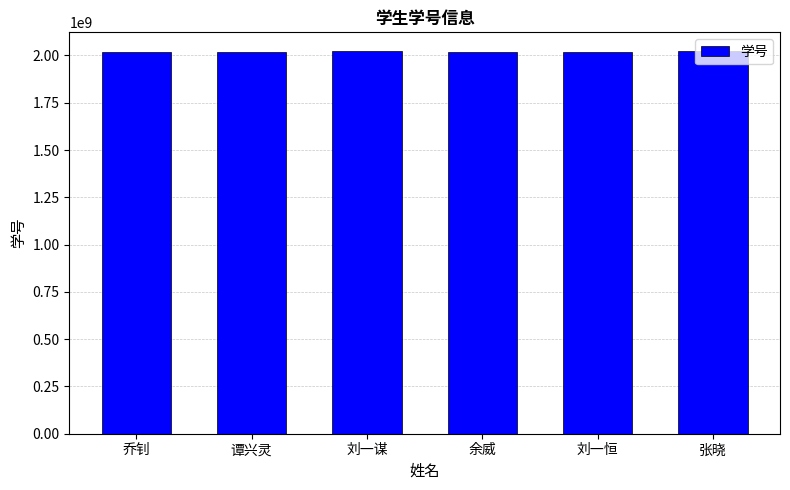

What is the ratio of the value at 张晓 to the value at 谭兴灵?

1.0